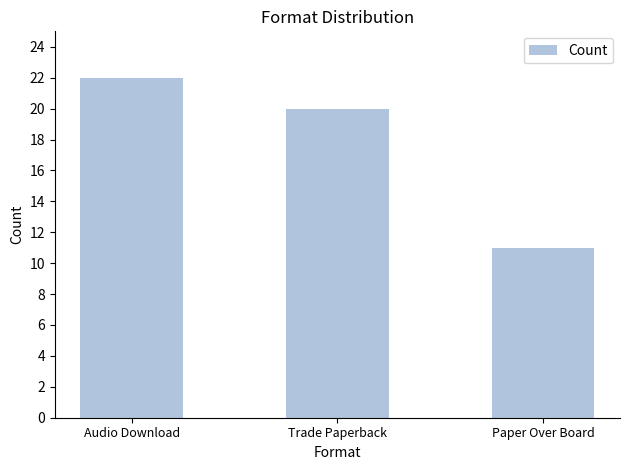

What is the sum of the values at Paper Over Board and Trade Paperback?

31